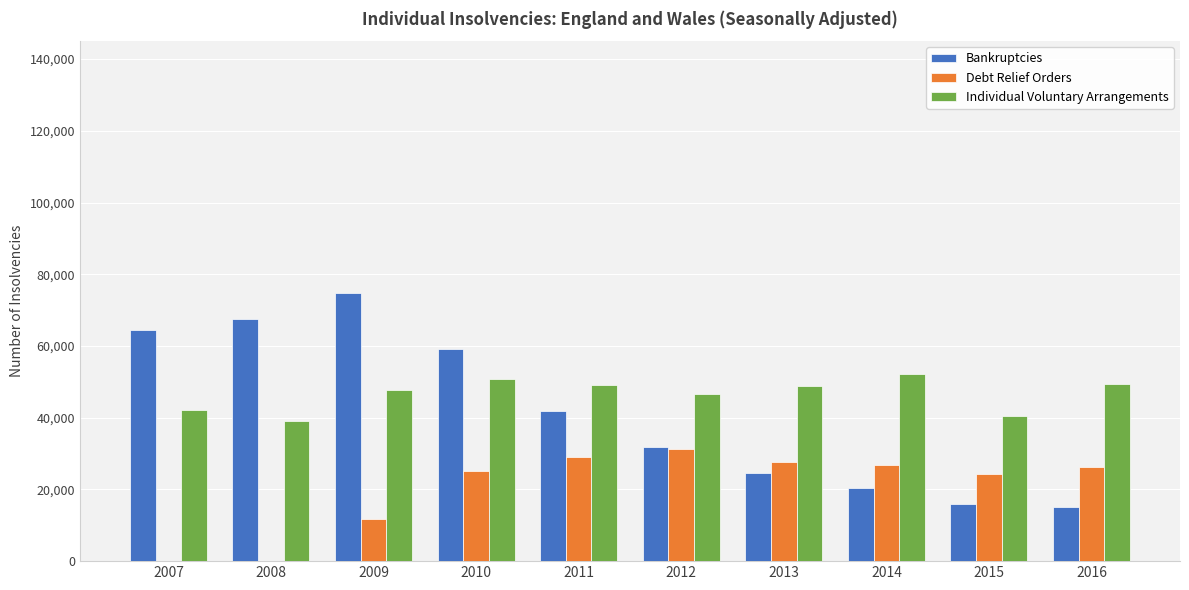

What is the maximum value for Debt Relief Orders?

31179